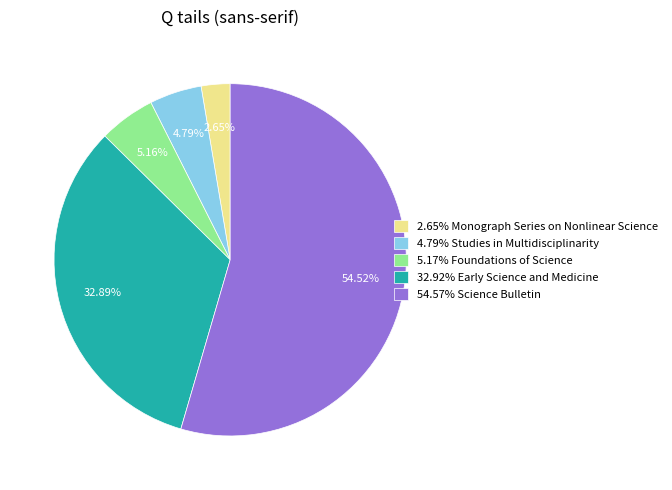

How many segments does this pie chart have?

5